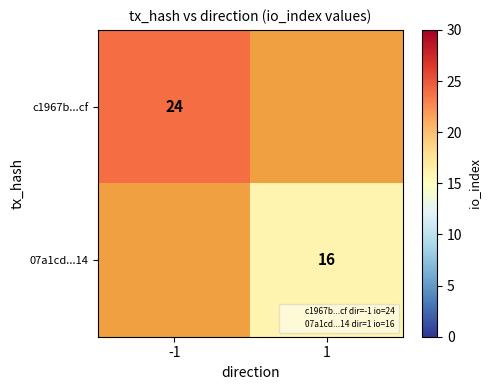

True or false: c1967b...cf has a value of 32.5 at -1.

False